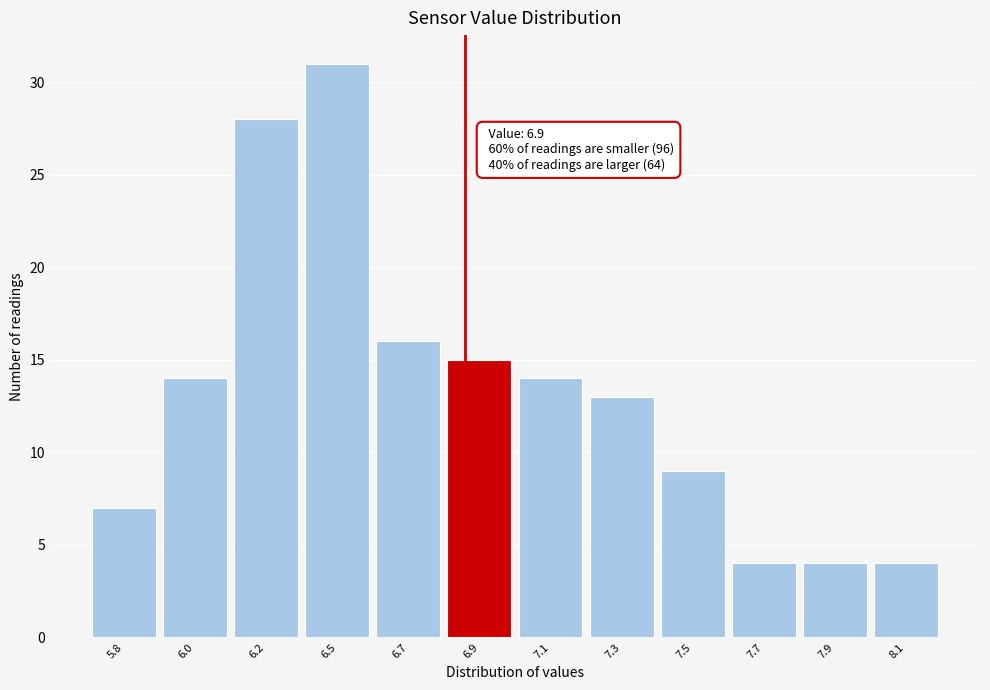

Reading left to right, list all the values displayed in this chart.

5.8=7	6.0=14	6.2=28	6.5=31	6.7=16	6.9=15	7.1=14	7.3=13	7.5=9	7.7=4	7.9=4	8.1=4